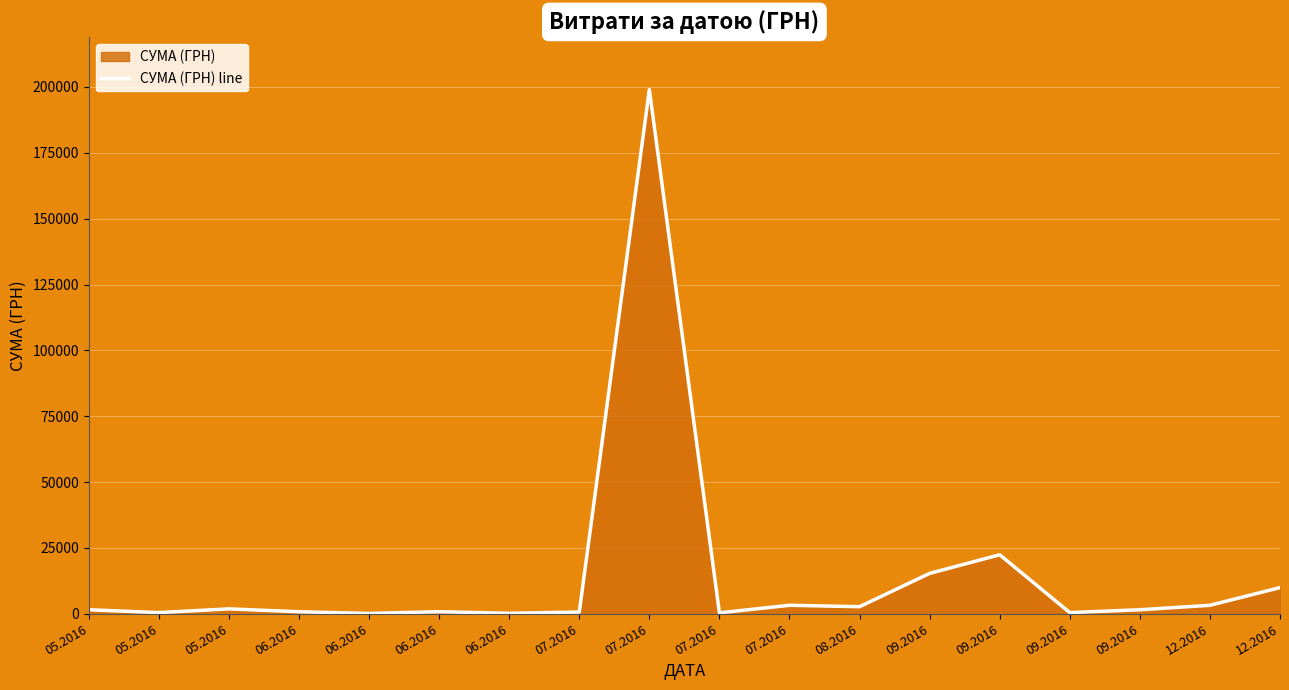

Does the chart display data point markers on the line(s)?

No